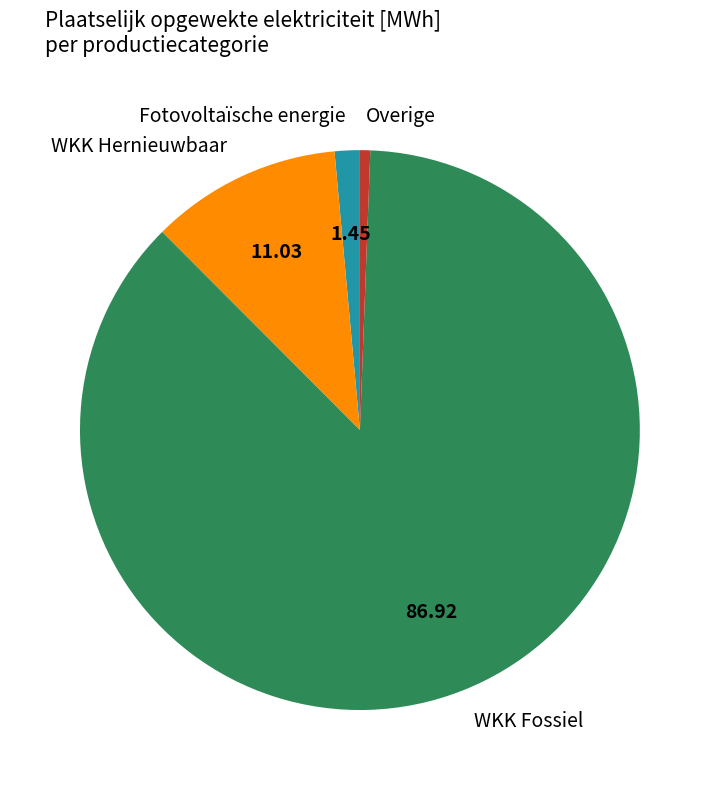

Does any single category account for the majority?

Yes